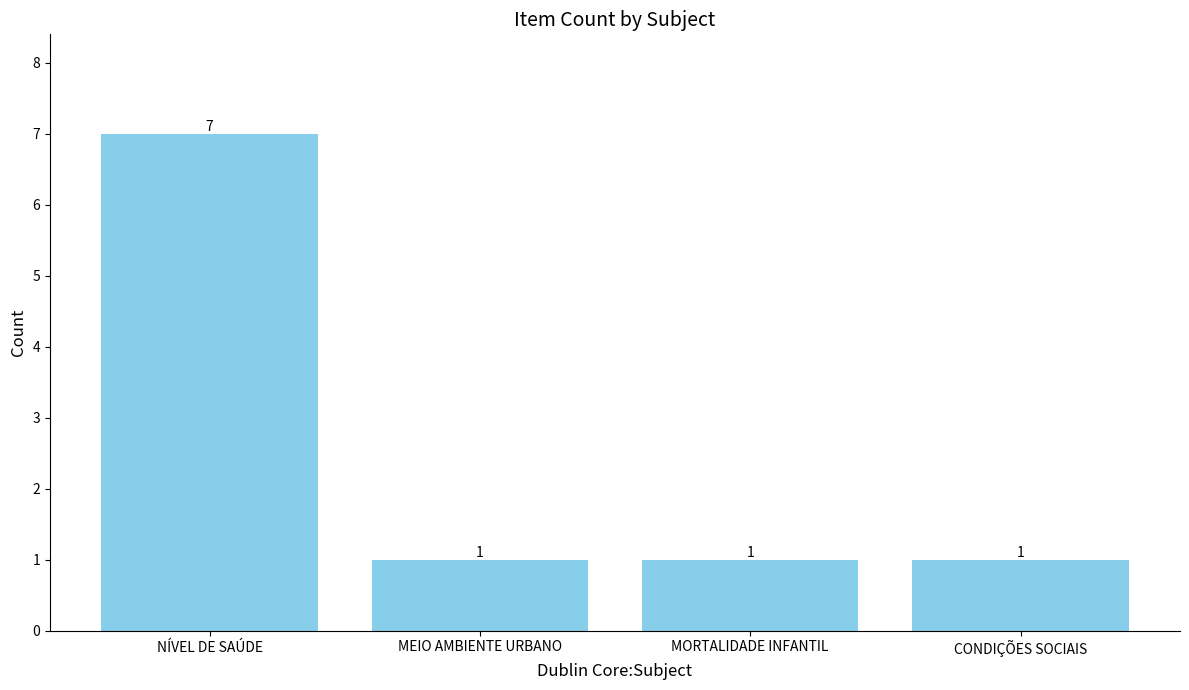

What is the difference between the values at CONDIÇÕES SOCIAIS and NÍVEL DE SAÚDE?

6